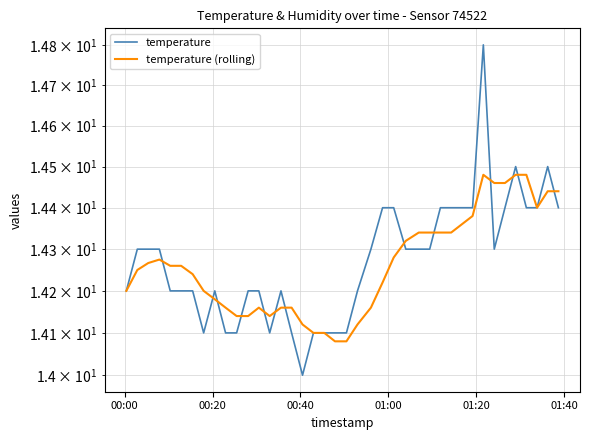

How many temperature values are between 14 and 15?

40